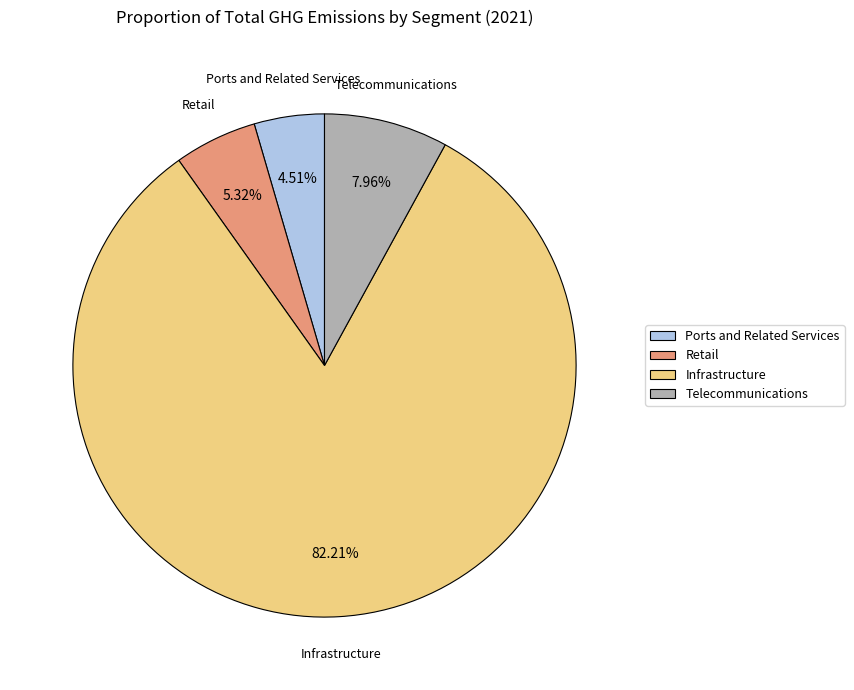

Which category accounts for the majority?

Infrastructure